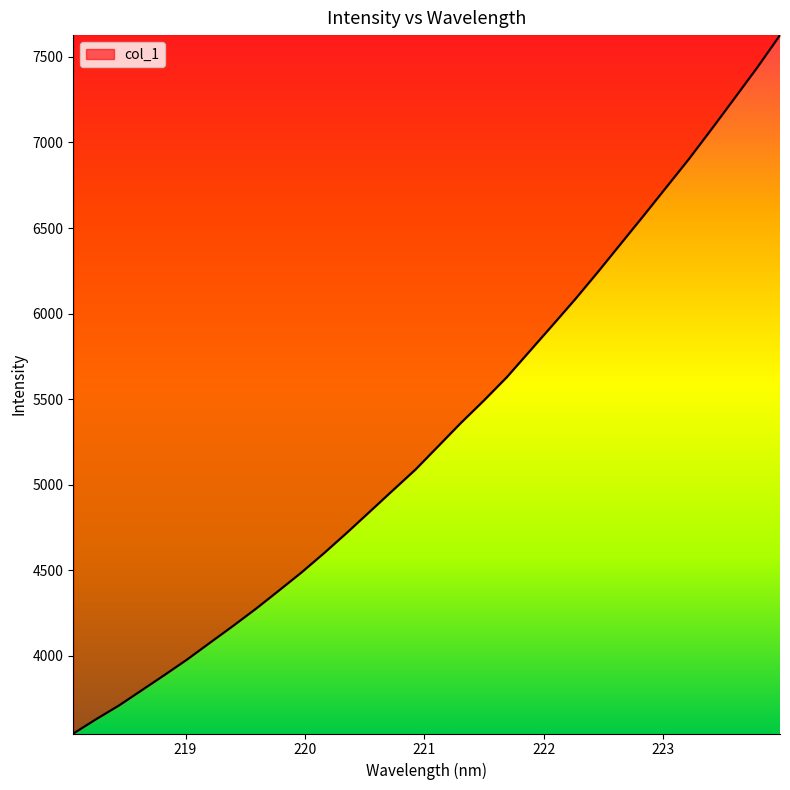

What is the difference between the maximum and minimum values?

4082.0